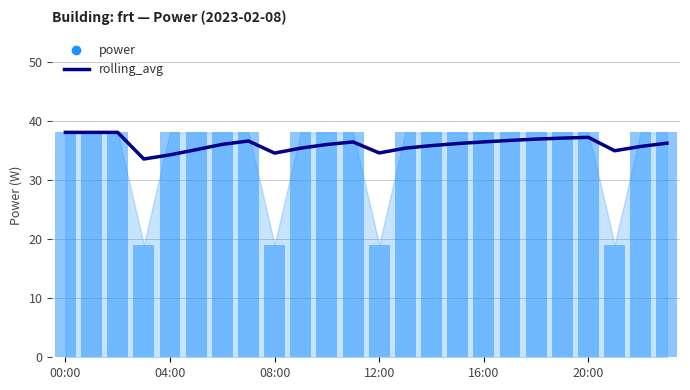

What is the total value across all series at 23?

74.4